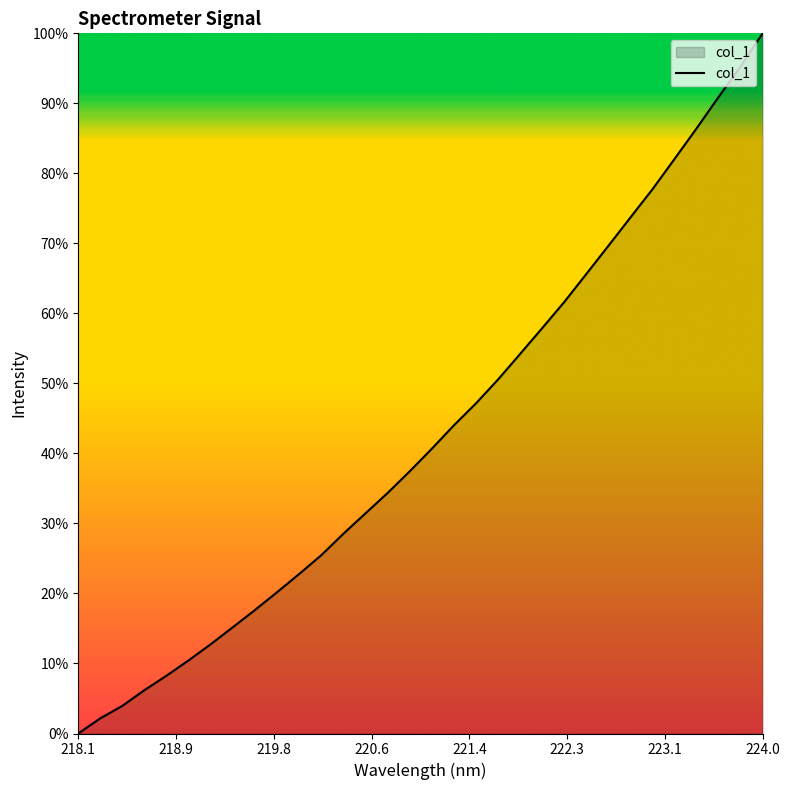

What is the maximum value shown in the chart?

100.0